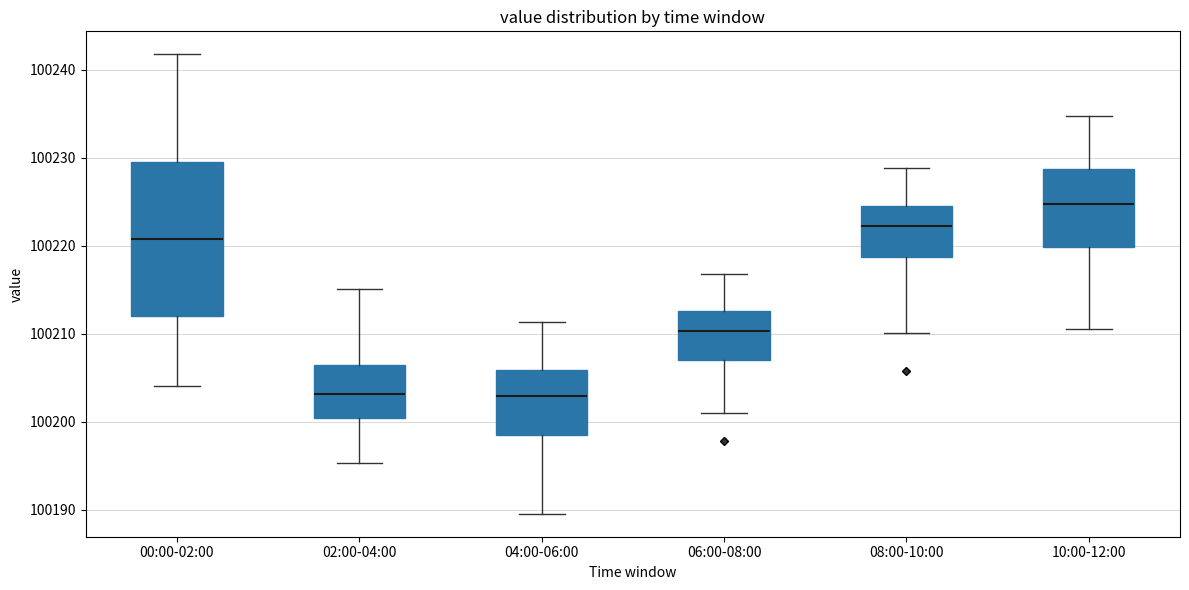

Reading left to right, read every box against the y-axis: the position of its median line, the range the box covers, and the ends of its whiskers. The values are not printed on the chart, so give them approximately, as read against the axis.

00:00-02:00: median 100221, box 100212 to 100230, whiskers 100204 to 100242
02:00-04:00: median 100203, box 100200 to 100206, whiskers 100195 to 100215
04:00-06:00: median 100203, box 100199 to 100206, whiskers 100190 to 100211
06:00-08:00: median 100210, box 100207 to 100213, whiskers 100201 to 100217
08:00-10:00: median 100222, box 100219 to 100225, whiskers 100210 to 100229
10:00-12:00: median 100225, box 100220 to 100229, whiskers 100211 to 100235